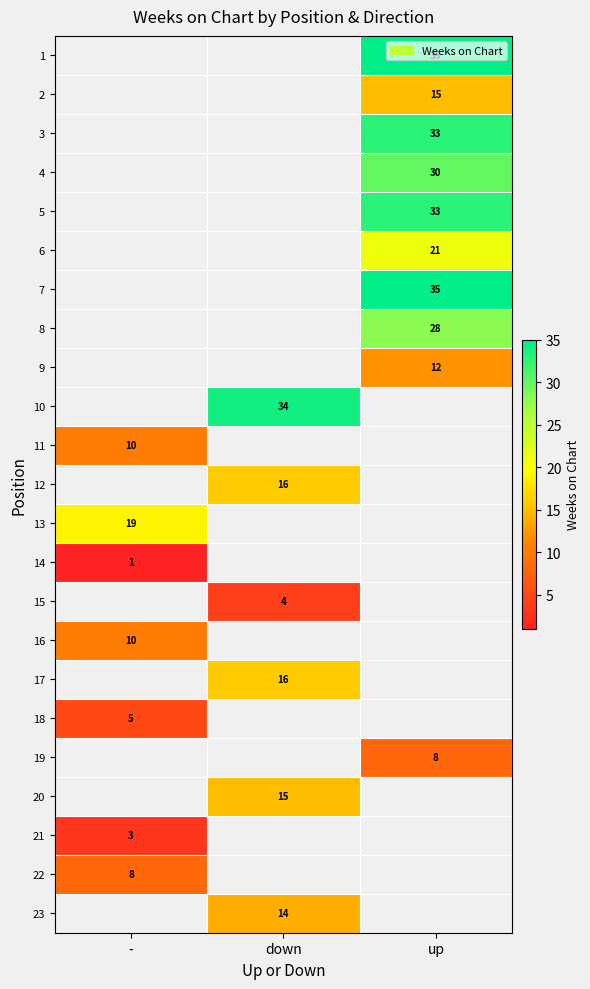

Is the value of 22 at up greater than the value of 18 at down?

No